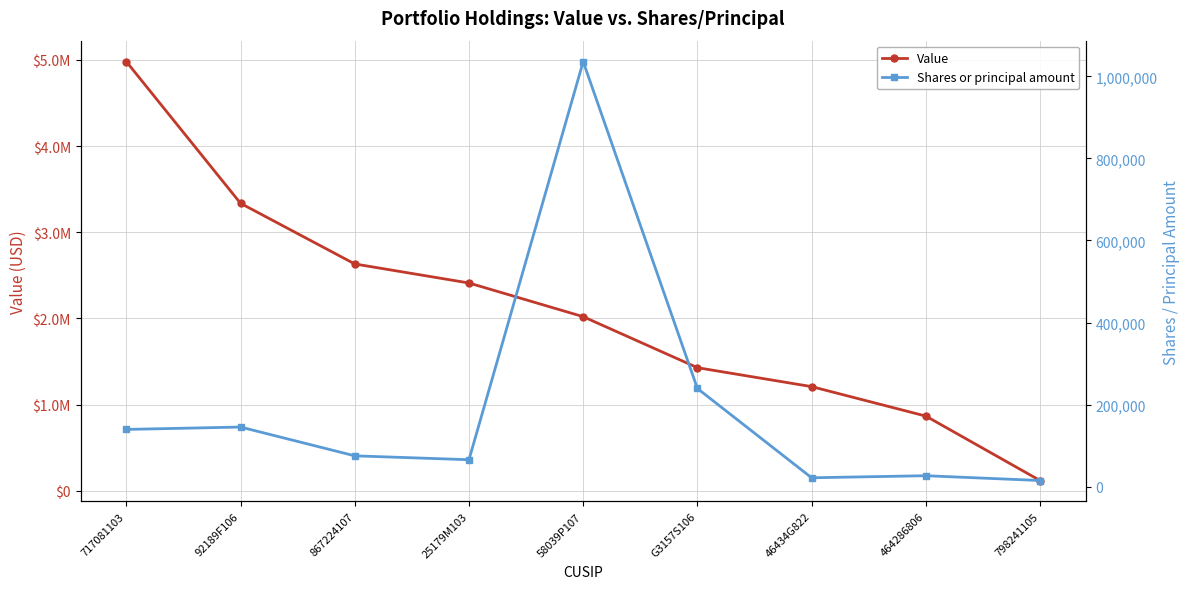

How many values in the Shares or principal amount series are below 75146?

4